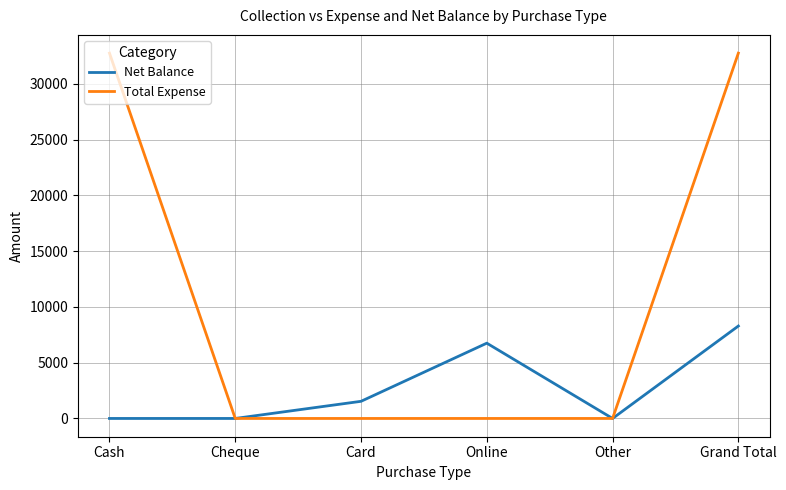

True or false: Total Expense has a value of -11970 at Online.

False